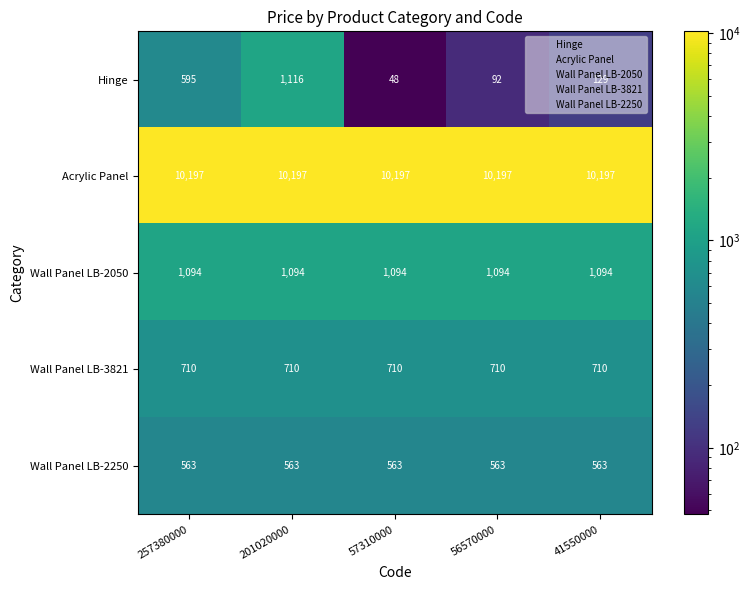

At which label does Hinge first exceed 129?

257380000